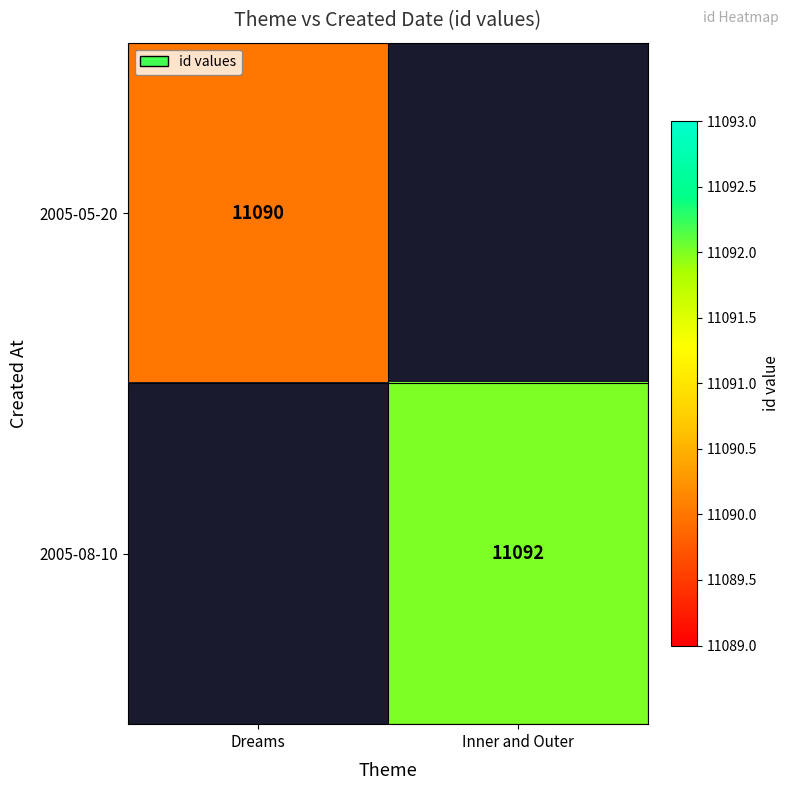

The value of 2005-08-10 at Inner and Outer is 3292. True or false?

False